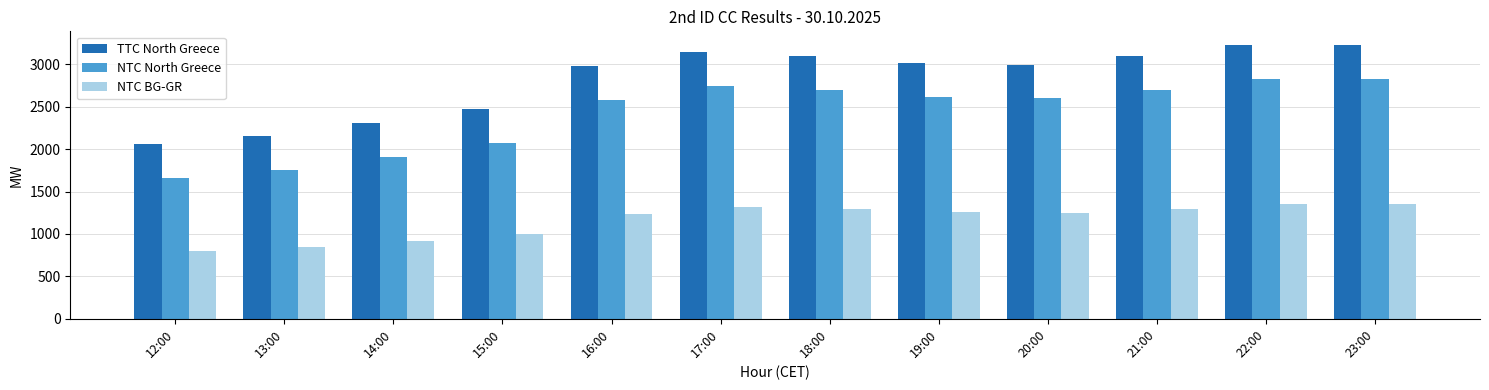

Where does the NTC BG-GR series first go above 1254?

17:00